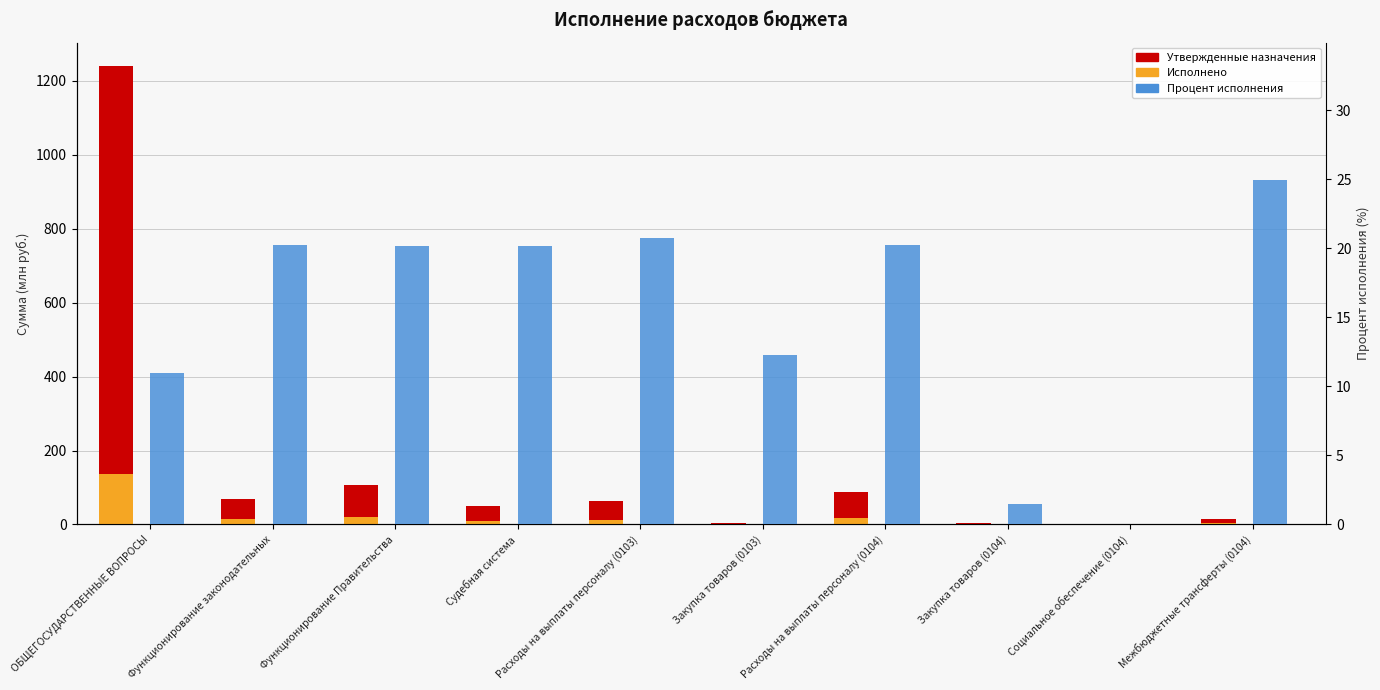

How many bars are there in each group?

3